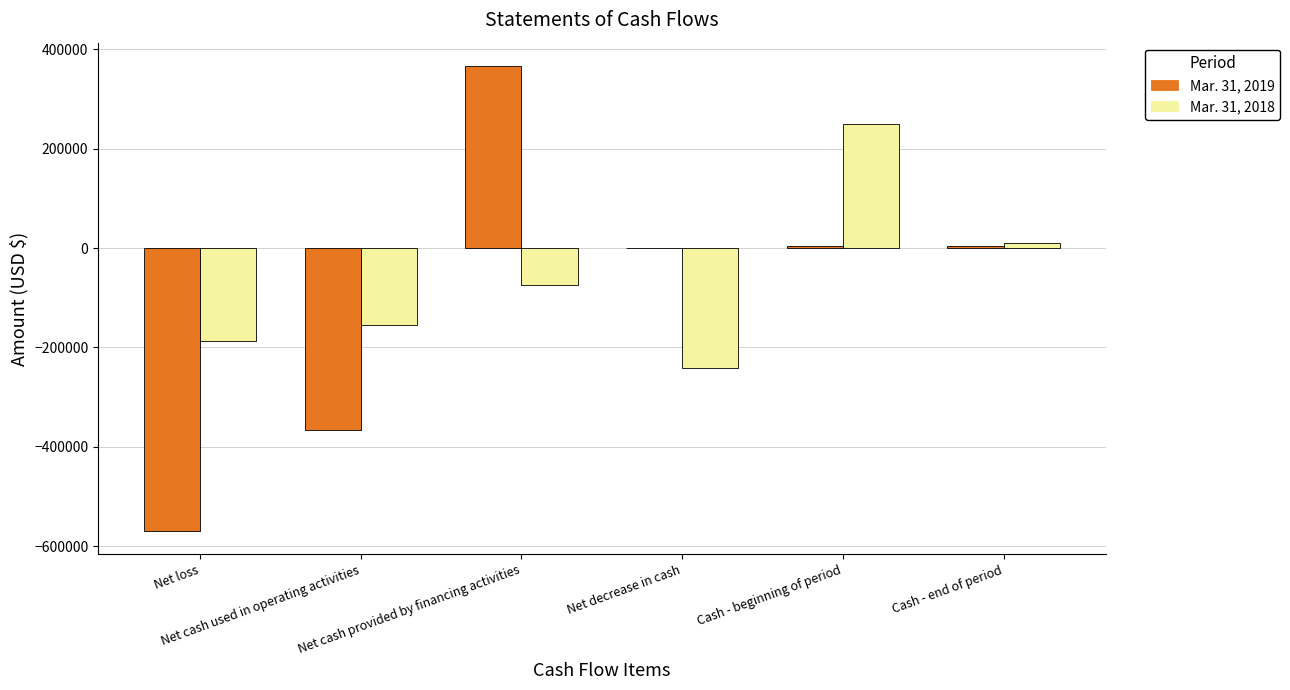

What are all the series names shown in the legend?

Mar. 31, 2019, Mar. 31, 2018